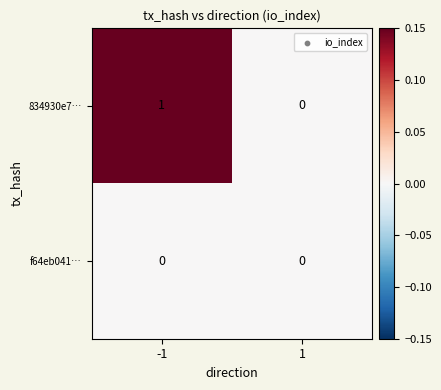

Reading right to left, list all the values displayed in this chart.

834930e7…: 0	1
f64eb041…: 0	0